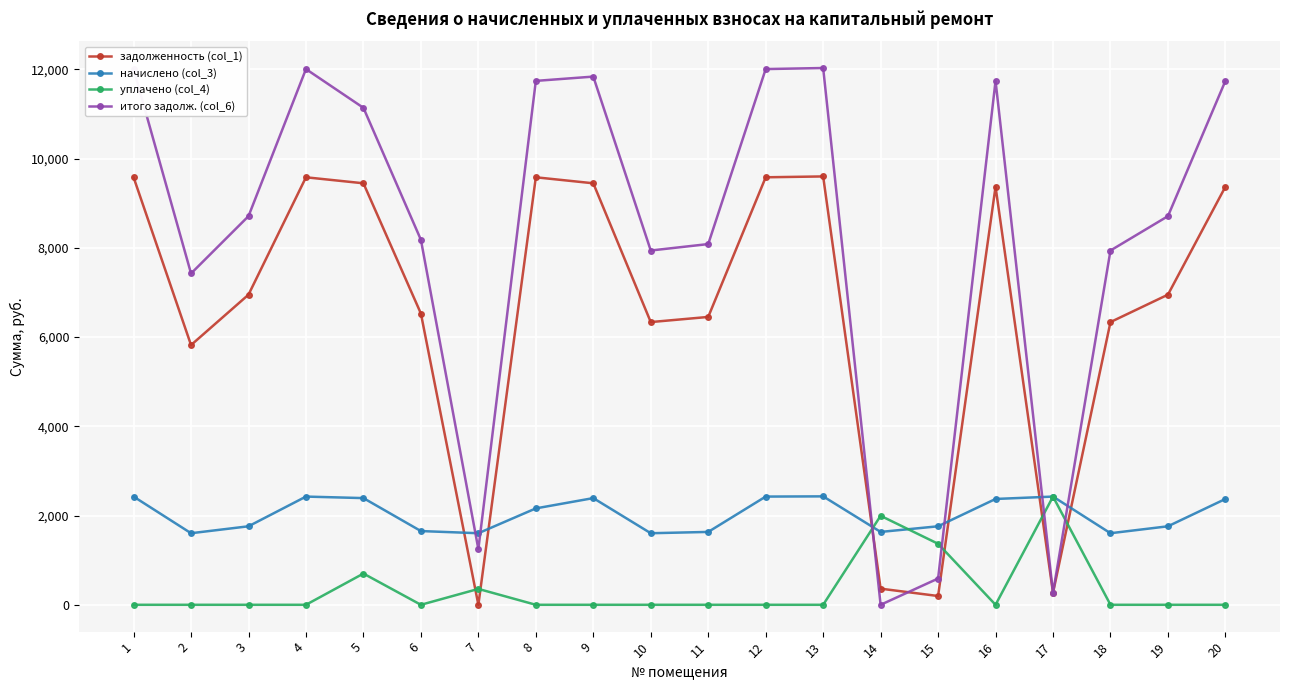

What is the spread (max minus min) of values at 13?

12030.0